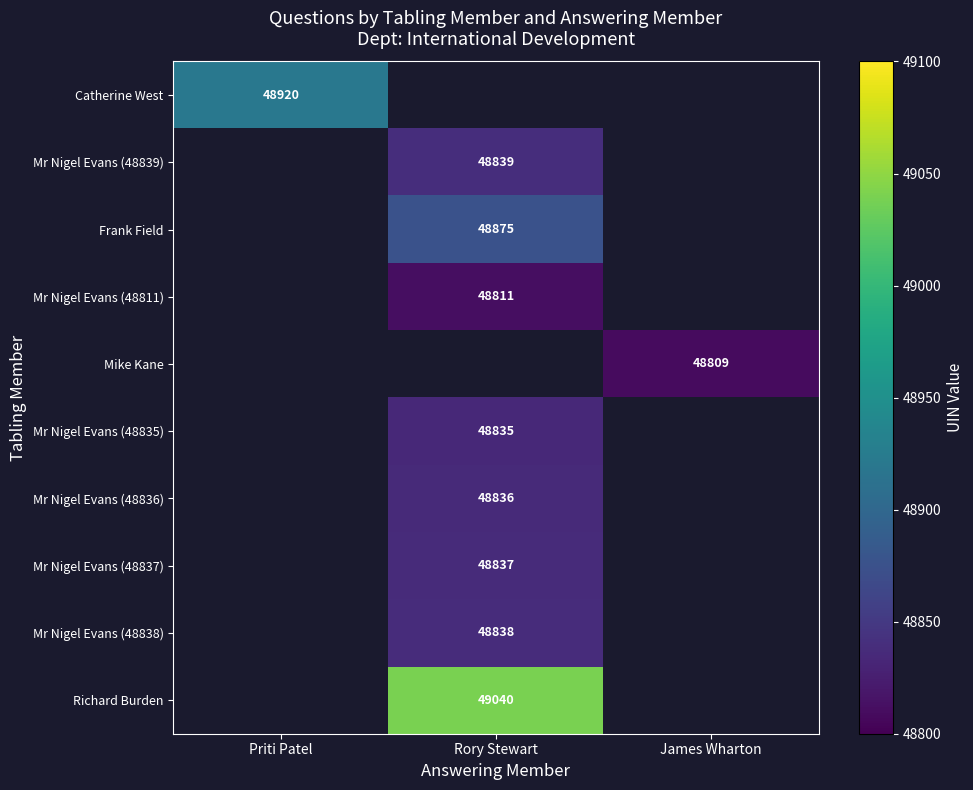

At how many categories does at least one series exceed 48955?

1